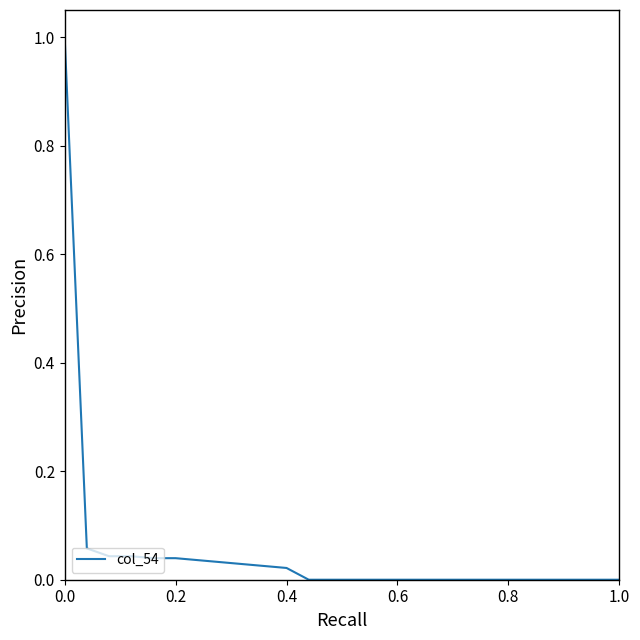

What is the difference between the maximum and minimum values?

1.0